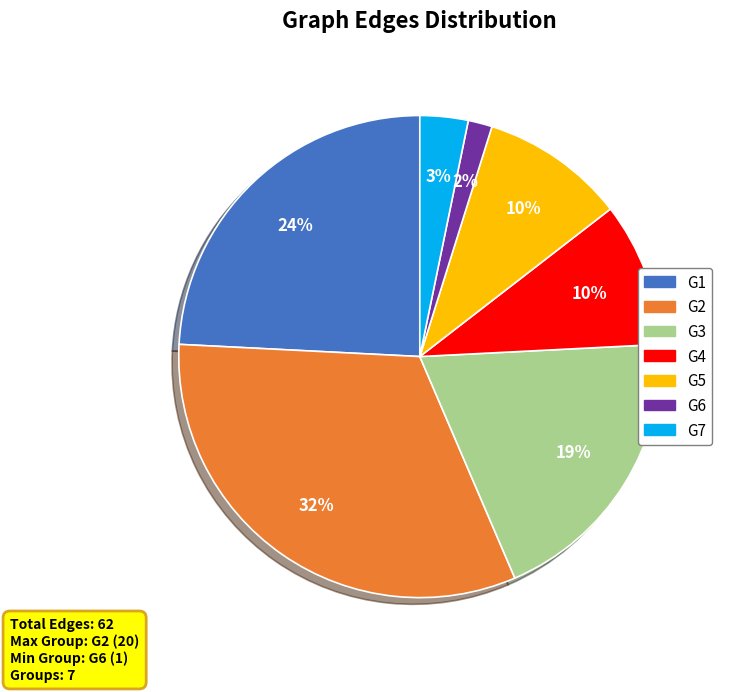

To the nearest percent, what is the average slice percentage?

14%